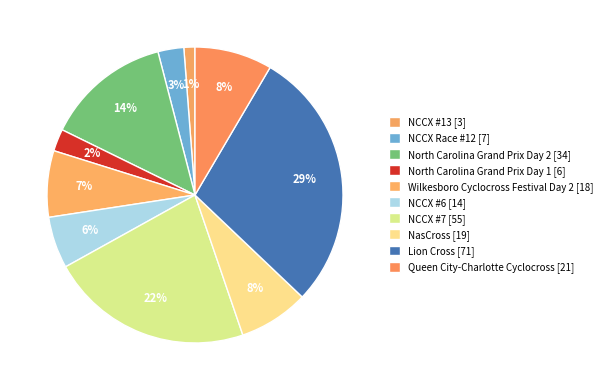

How many segments does this pie chart have?

10